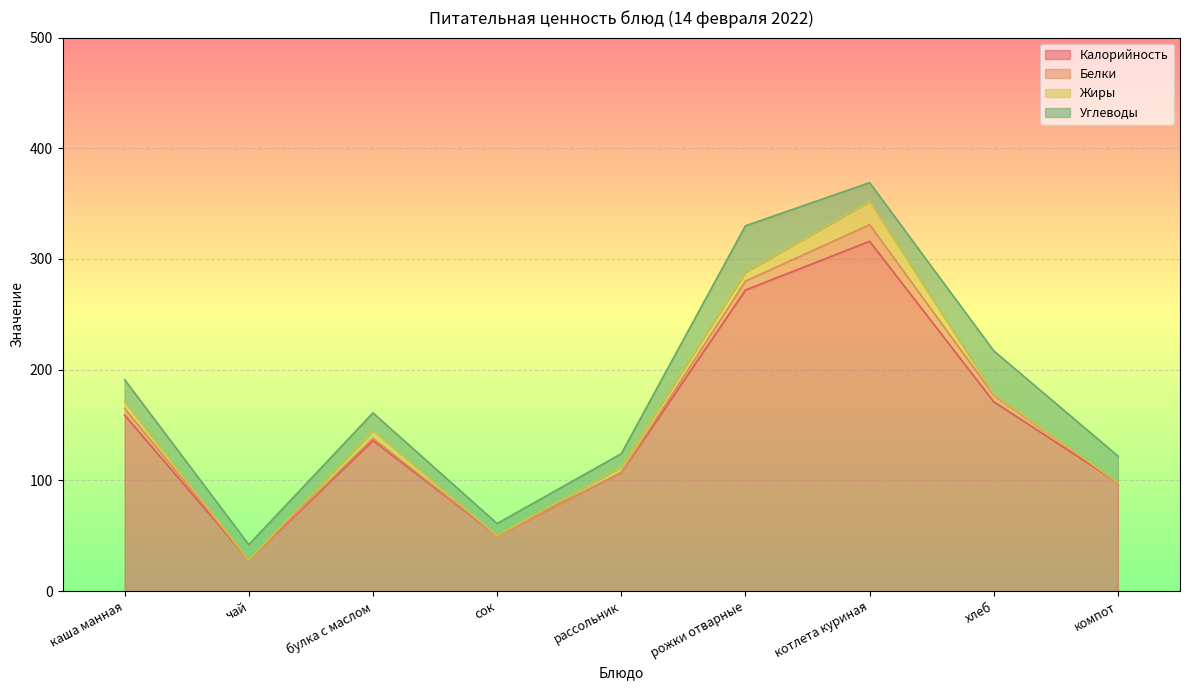

Where is Жиры nearest to the value 10?

рожки отварные